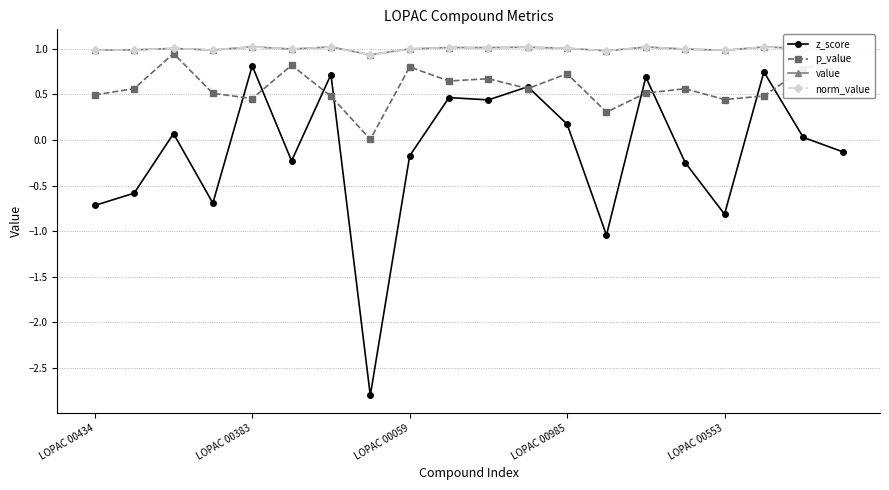

How many interior local valleys does the value series have?

6